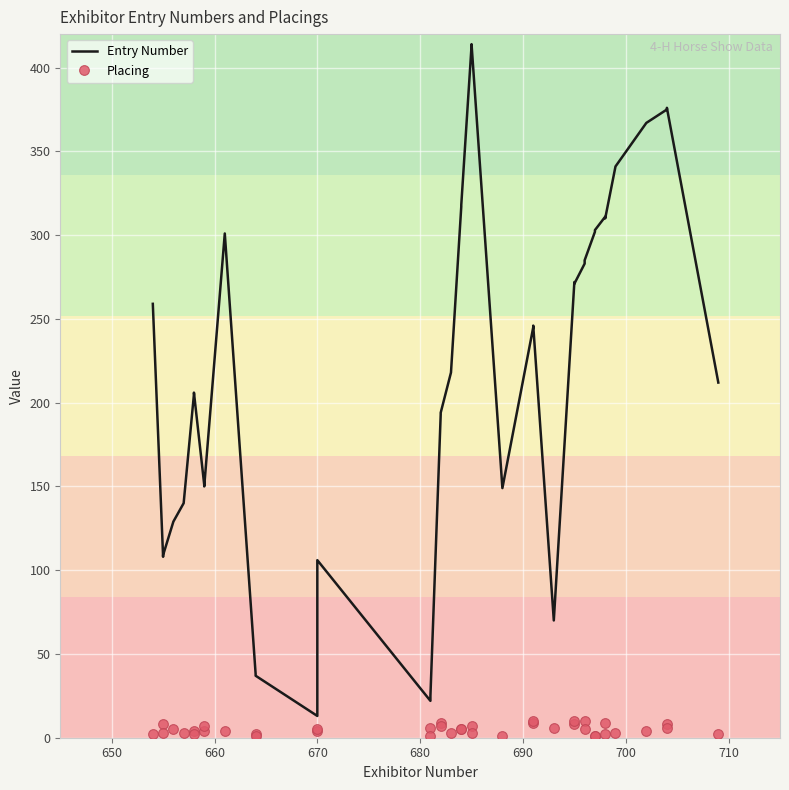

What is the average value of the Placing series?

5